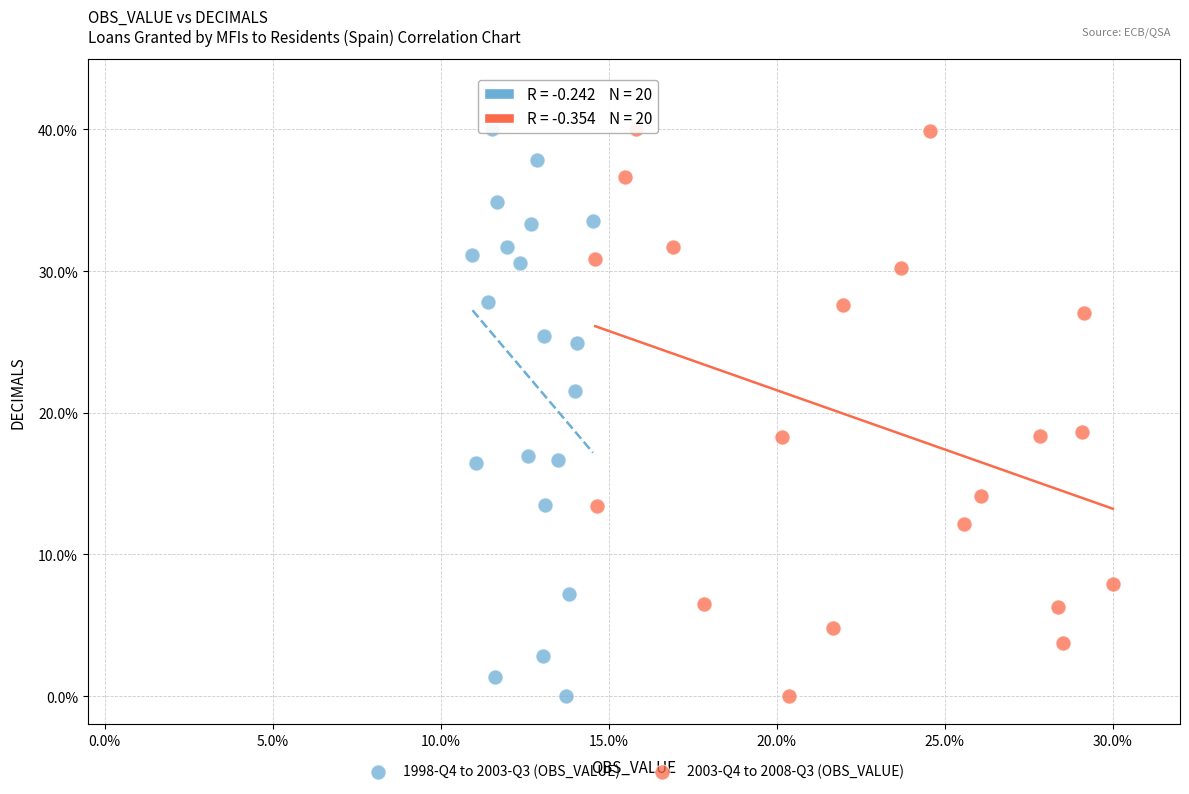

What are all the series names shown in the legend?

1998-Q4 to 2003-Q3 (OBS_VALUE), 2003-Q4 to 2008-Q3 (OBS_VALUE)